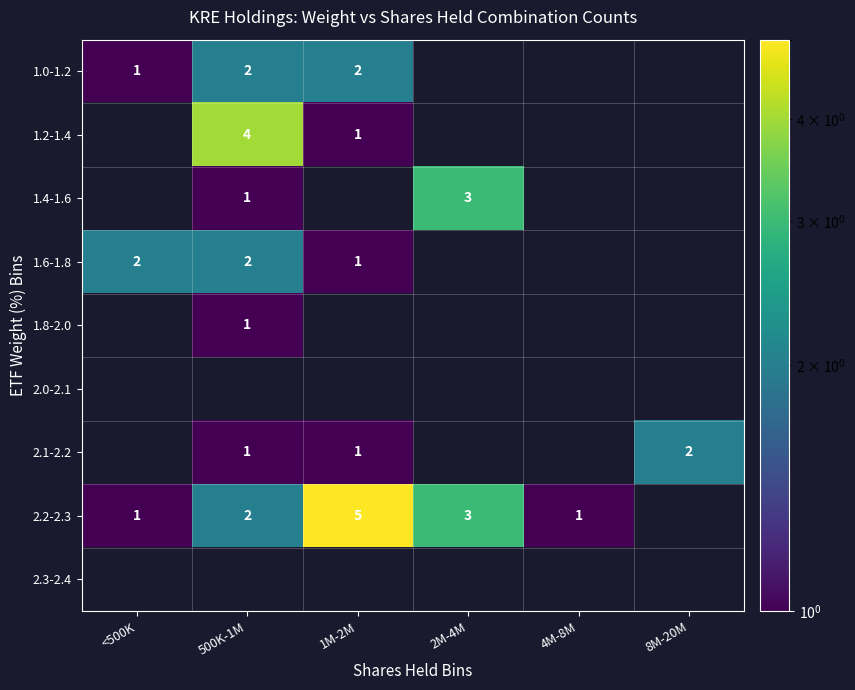

The 2.2-2.3 series shows 5 at 1M-2M. True or false?

True